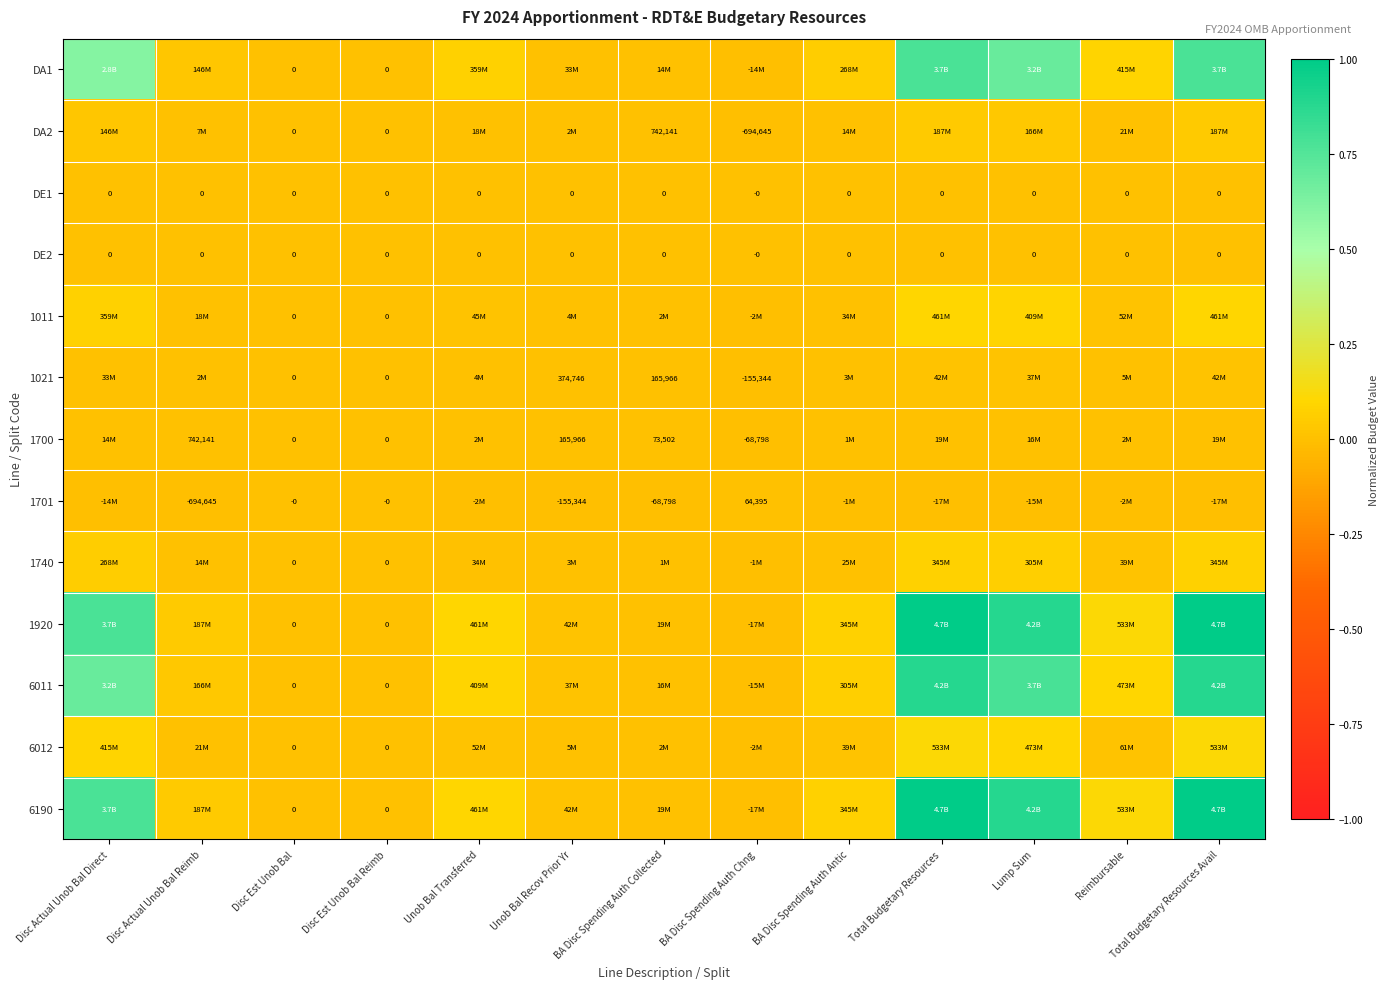

How many categories are shown in the chart?

13